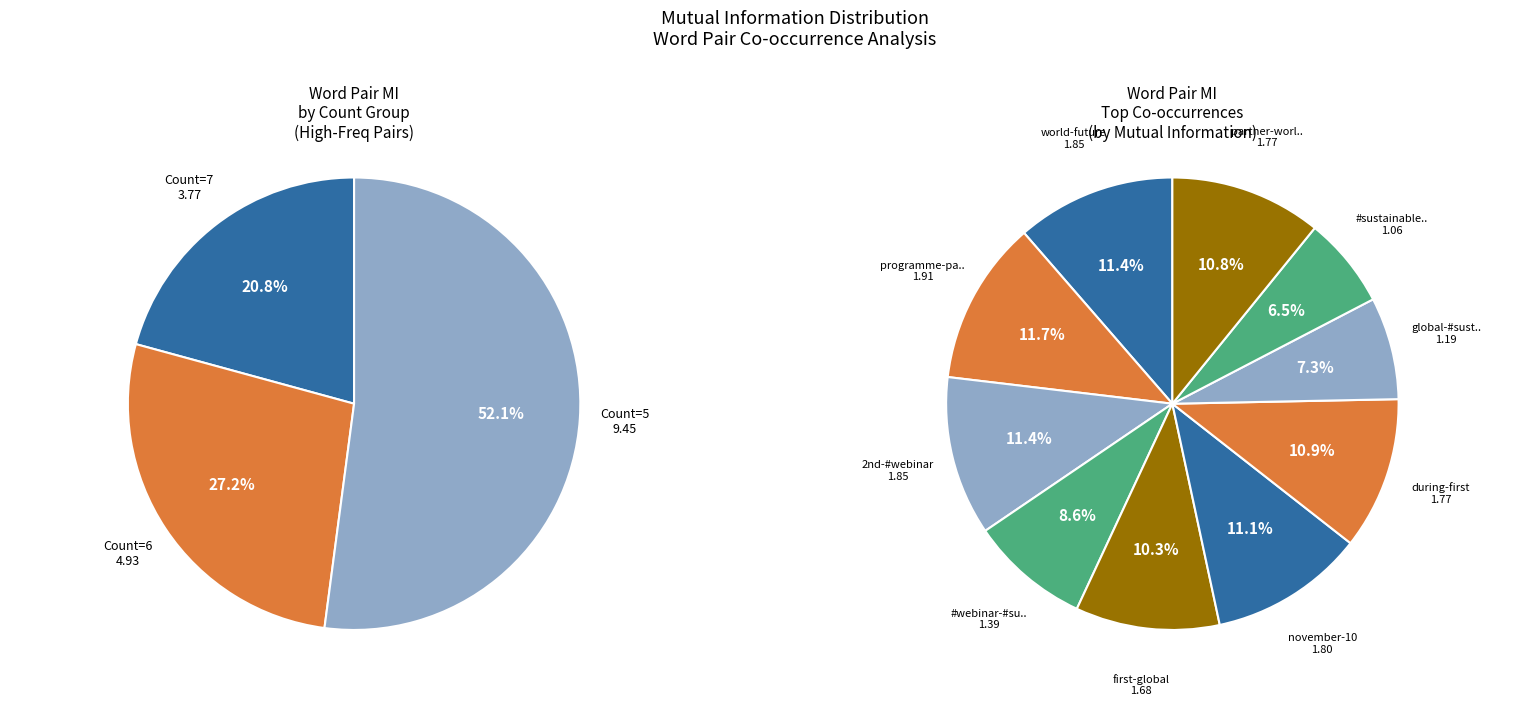

To the nearest percent, what portion does #sustainablechemistry-week represent?

6%